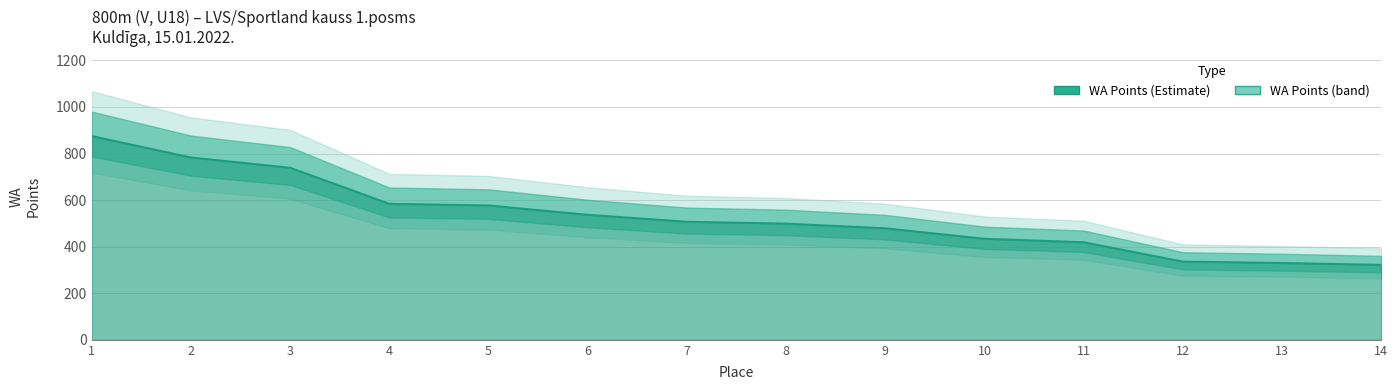

Between 4 and 9, which is larger?

4